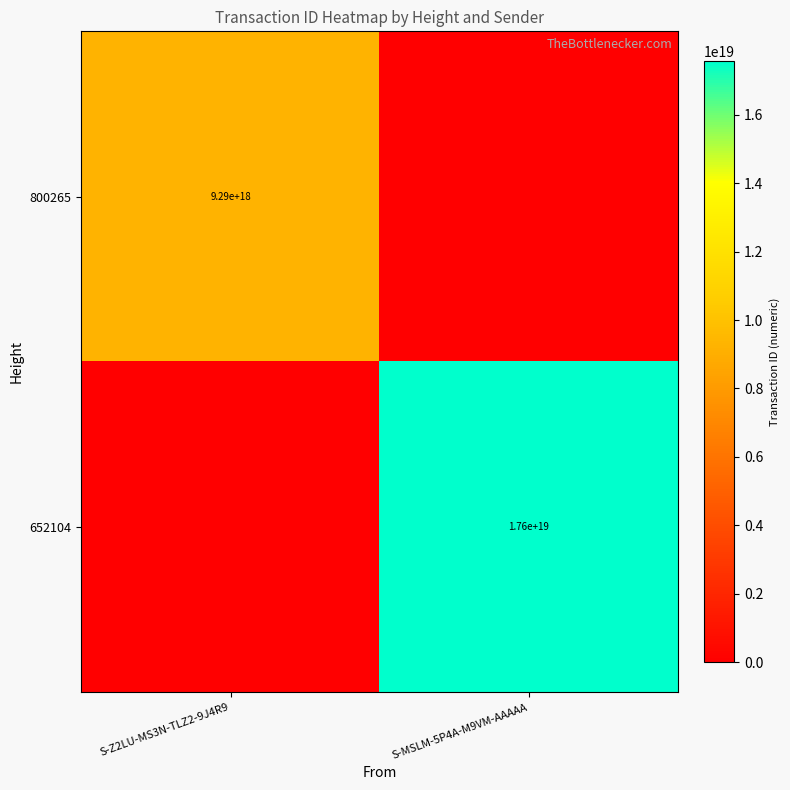

The 652104 series shows 17600000000000000000 at S-MSLM-5P4A-M9VM-AAAAA. True or false?

True